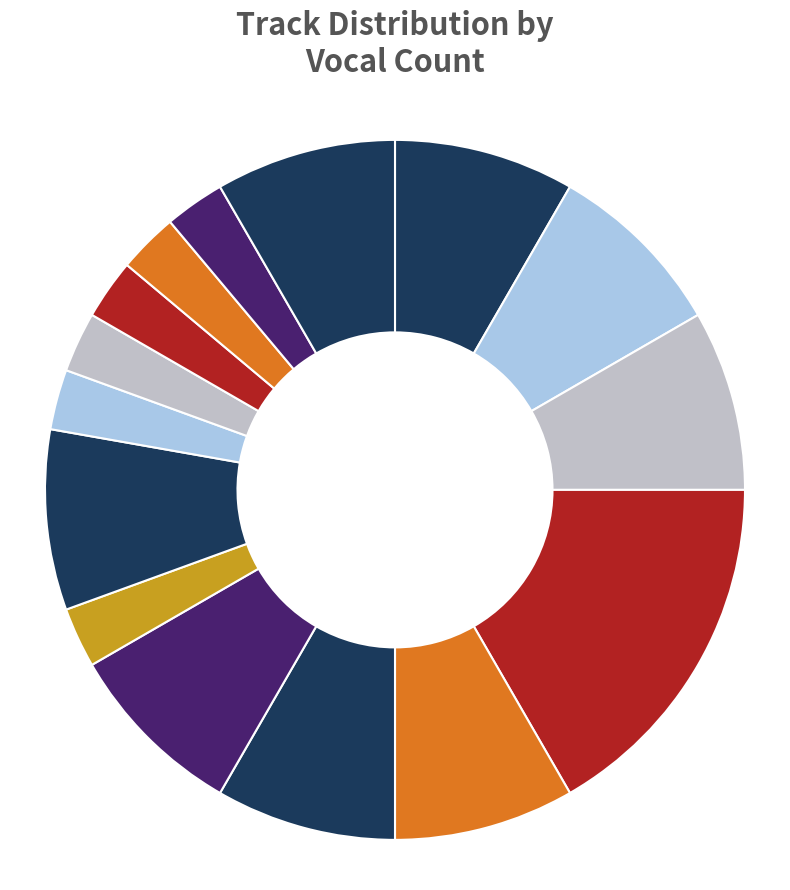

How many slices are in this pie chart?

15